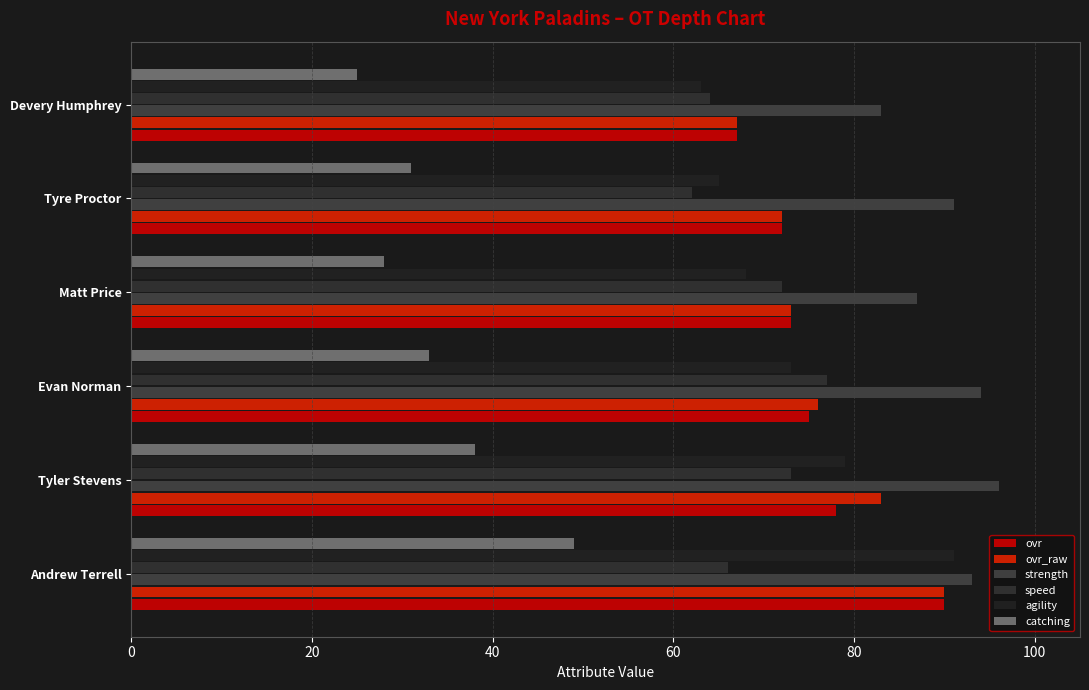

How many distinct data groups are displayed?

6